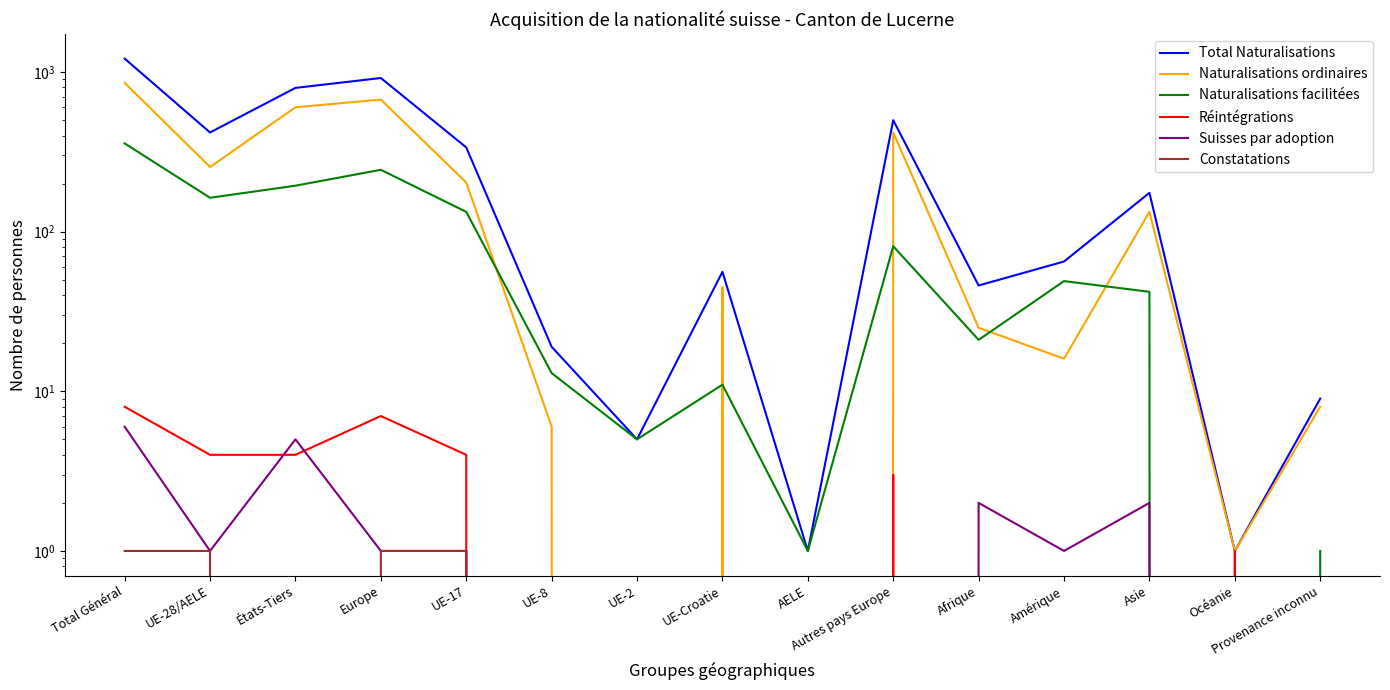

How many categories are shown in the chart?

15